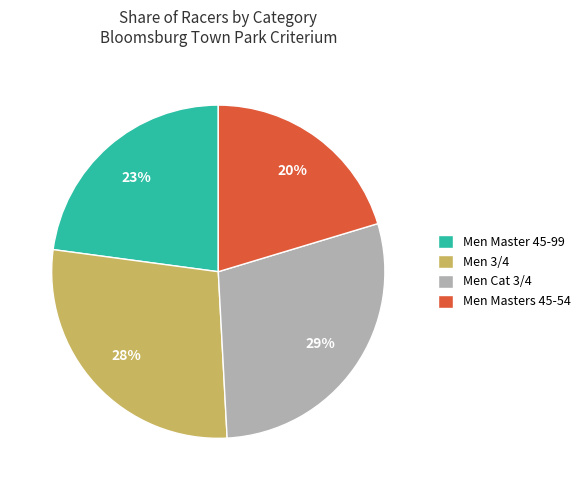

Rank the categories by value from lowest to highest.

Men Masters 45-54, Men Master 45-99, Men 3/4, Men Cat 3/4